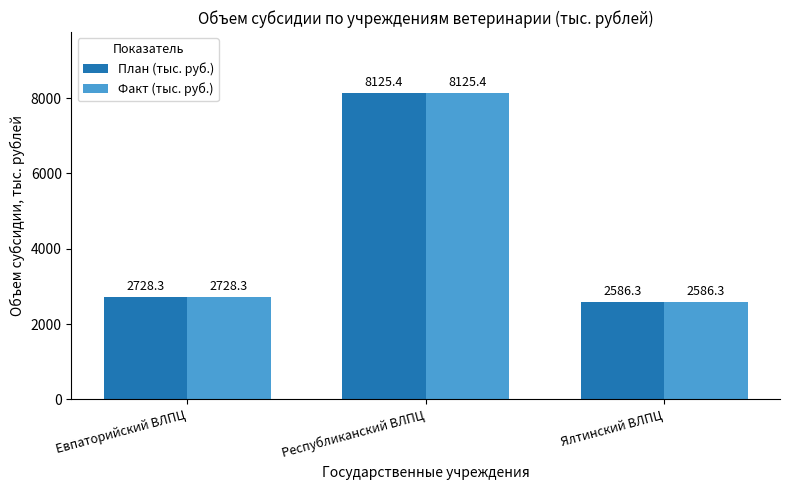

Is it true that План (тыс. руб.) equals 2586.3 at Ялтинский ВЛПЦ?

True